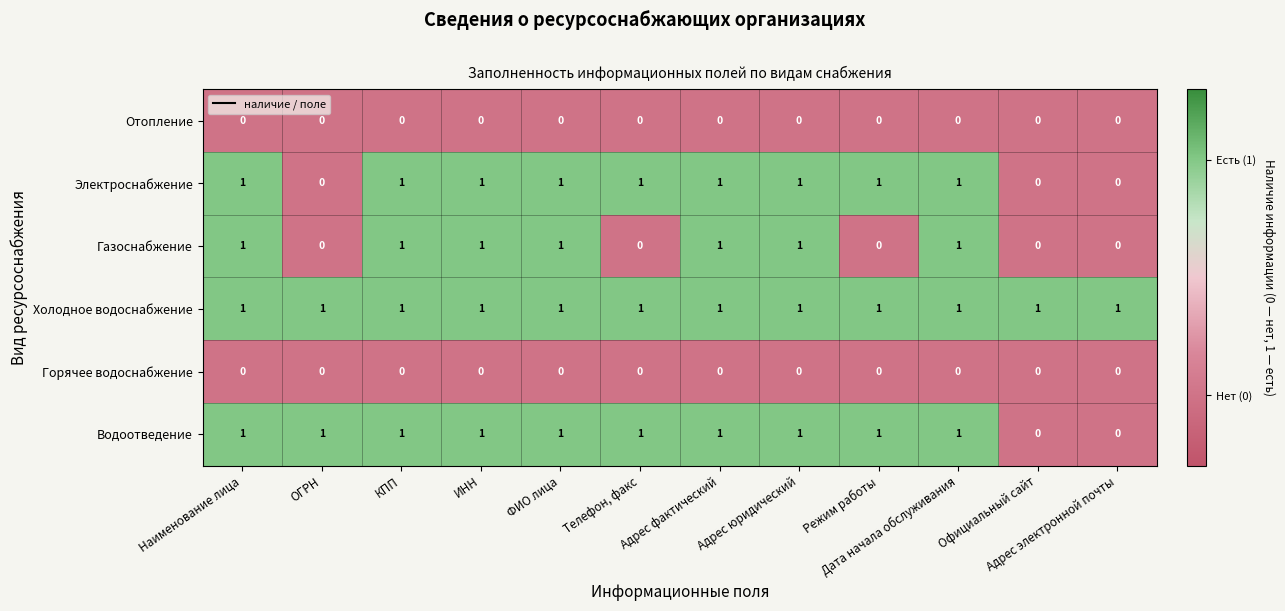

Which series has the largest total across all categories?

Холодное водоснабжение